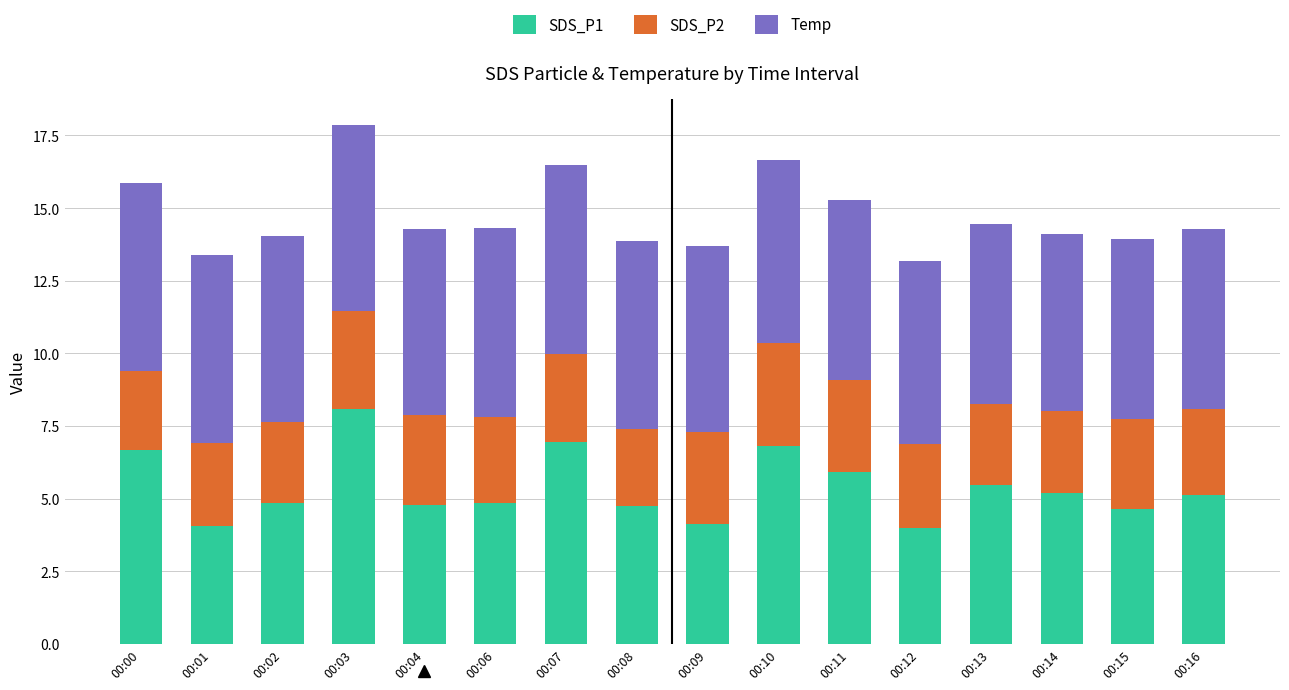

The value of SDS_P1 at 00:06 is 4.8. True or false?

True